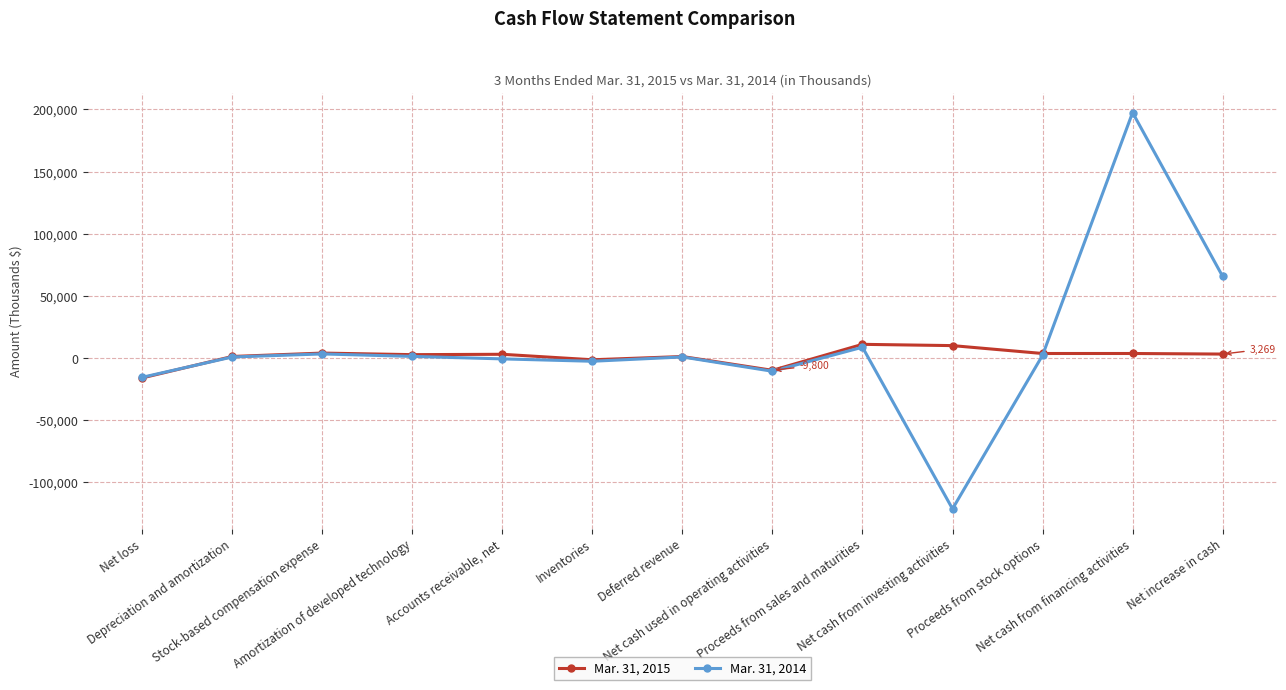

At which label does Mar. 31, 2015 first exceed 3096?

Stock-based compensation expense